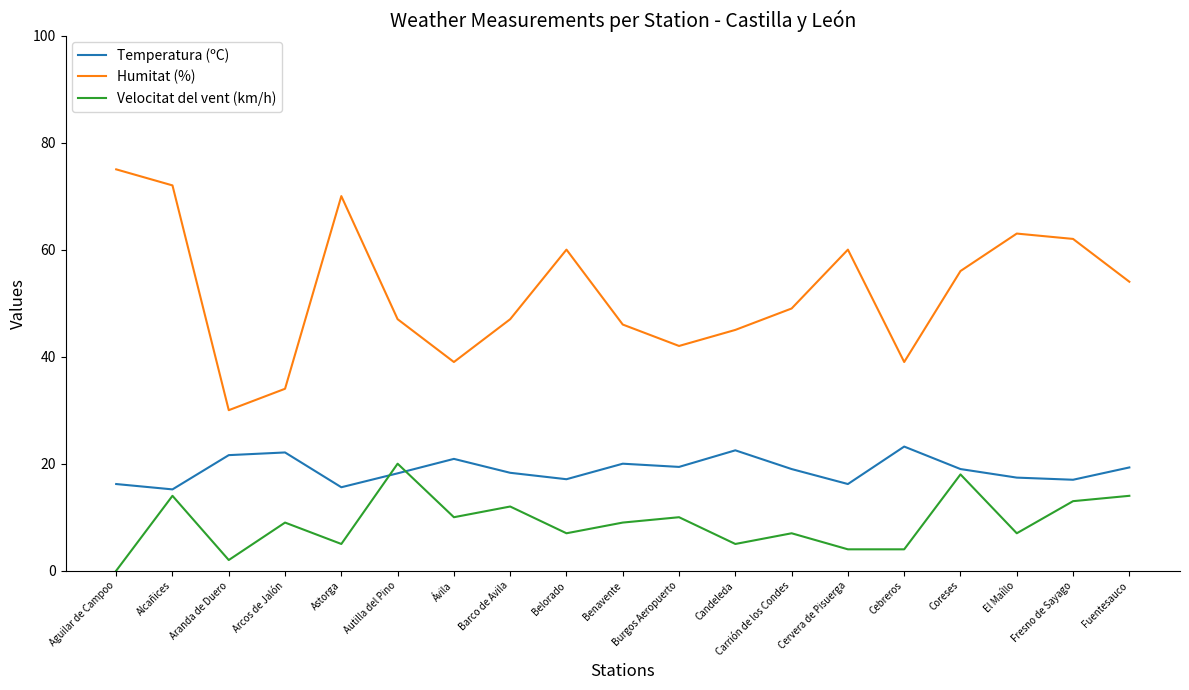

After their last crossing, which series has the higher values: Temperatura (ºC) or Velocitat del vent (km/h)?

Temperatura (ºC)